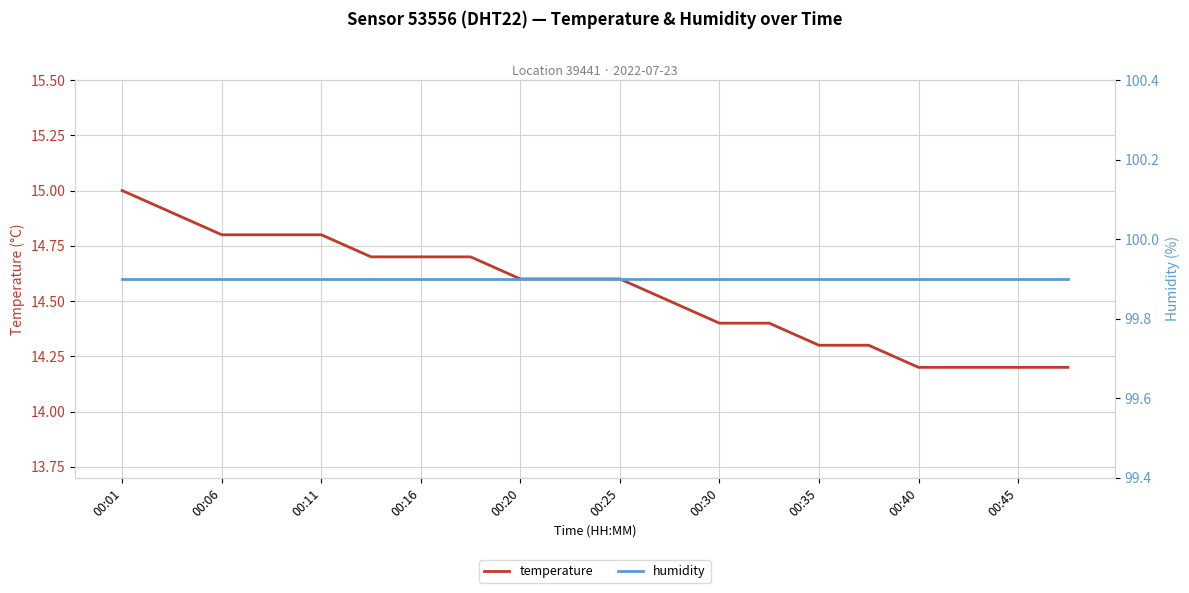

How many lines are shown in the chart?

2